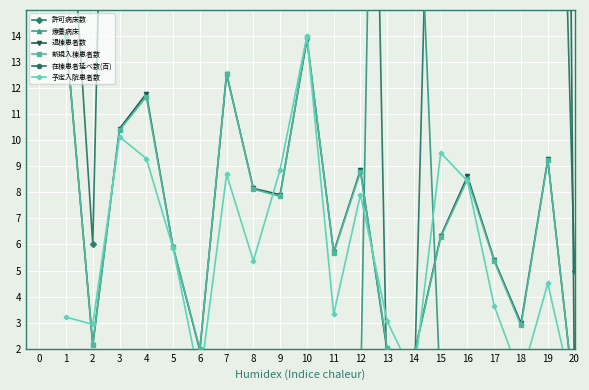

How many interior local valleys does the 在棟患者延べ数(百) series have?

6